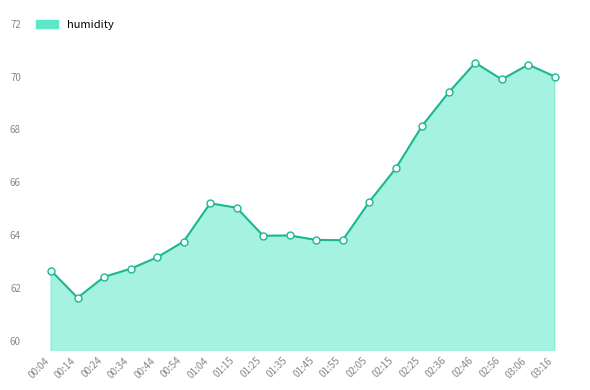

How many lines are shown in the chart?

1